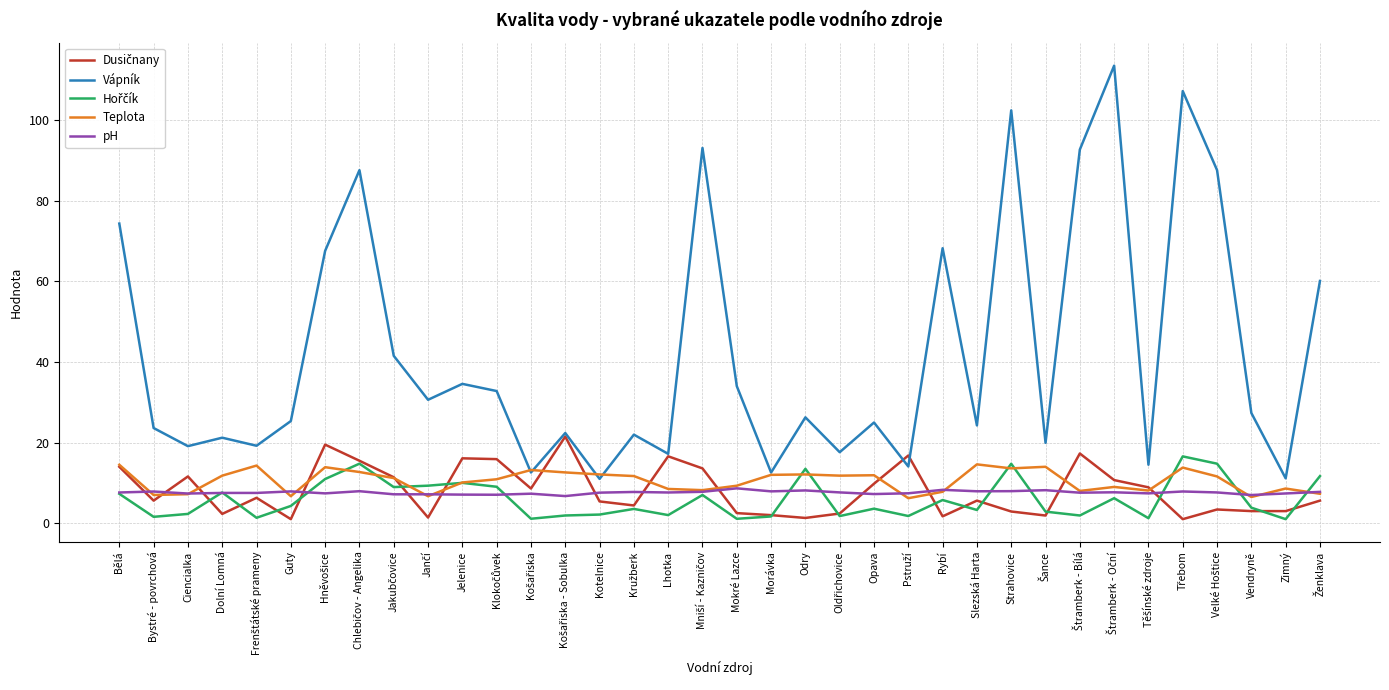

What is the spread (max minus min) of values at Jelenice?

27.5